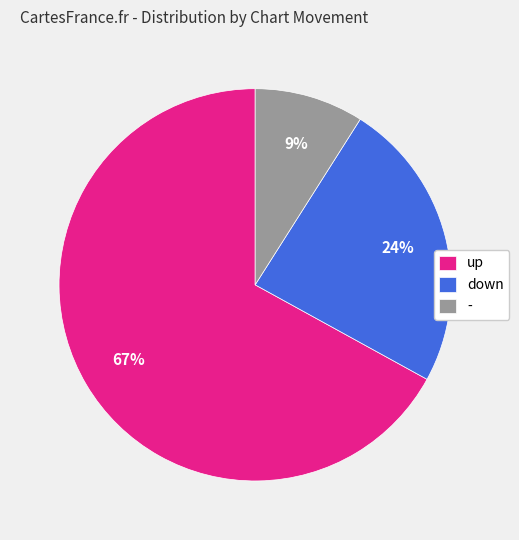

Is there any slice that represents more than half of the pie?

Yes